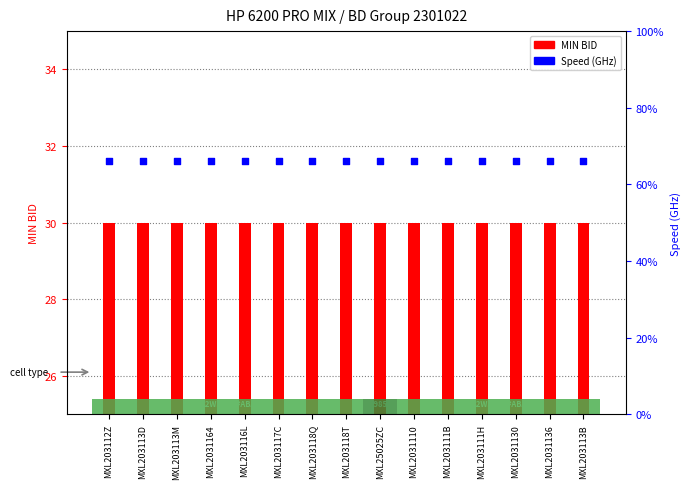

At which category is the sum across all series the highest?

MXL203112Z